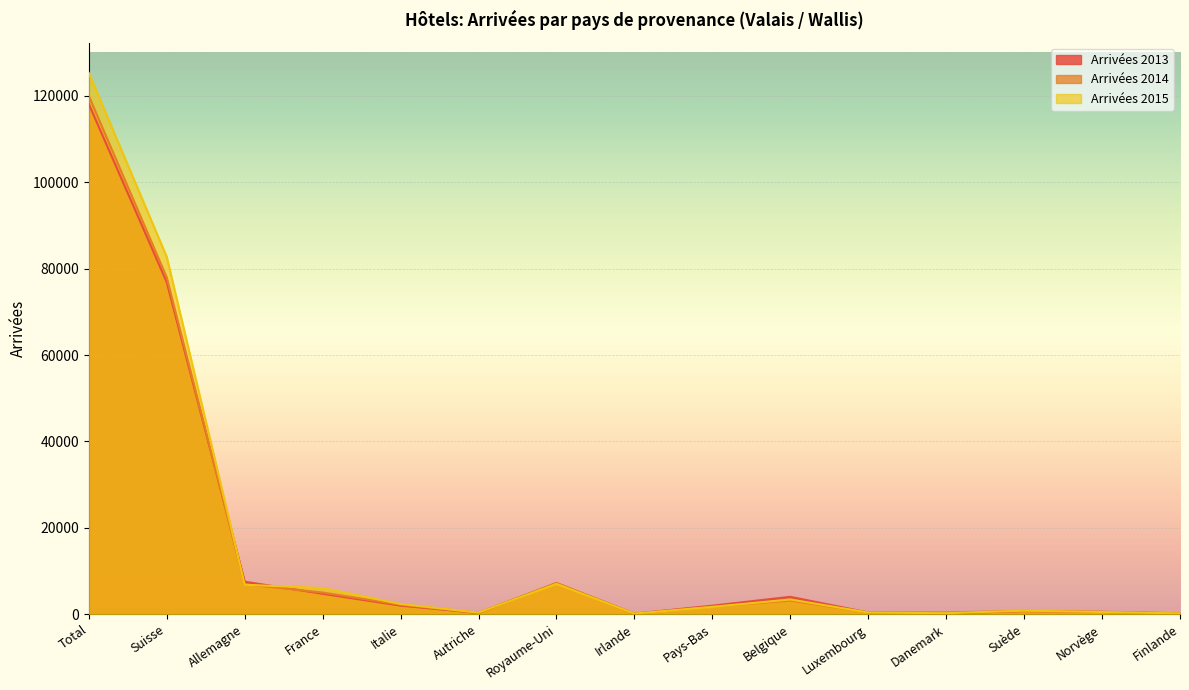

True or false: Arrivées 2013 has a value of 1877 at Royaume-Uni.

False